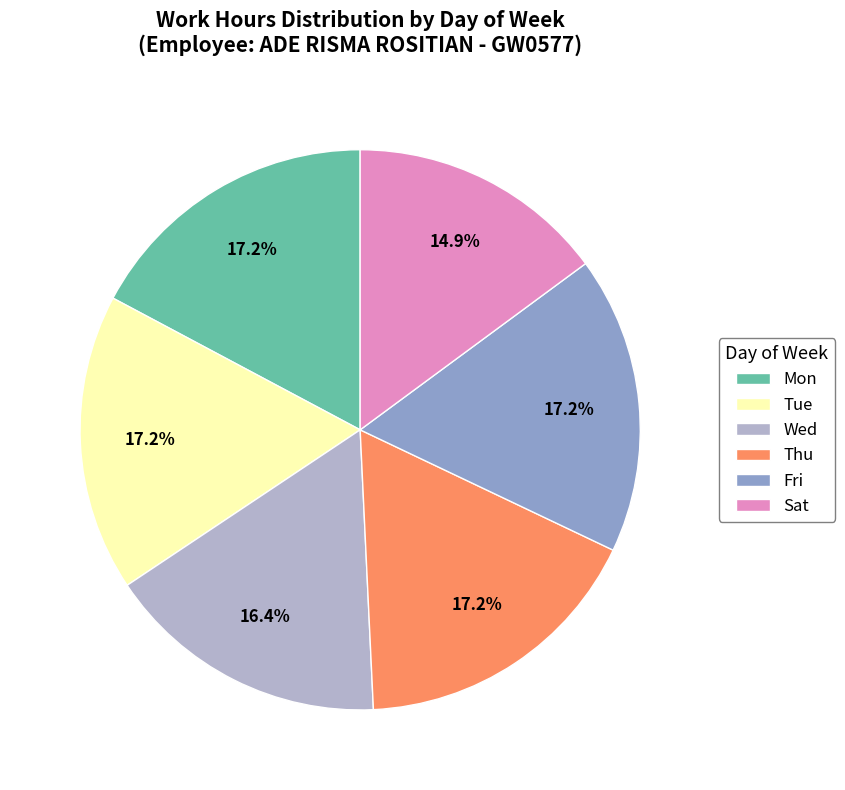

The Mon slice represents 17% of the pie. True or false?

True